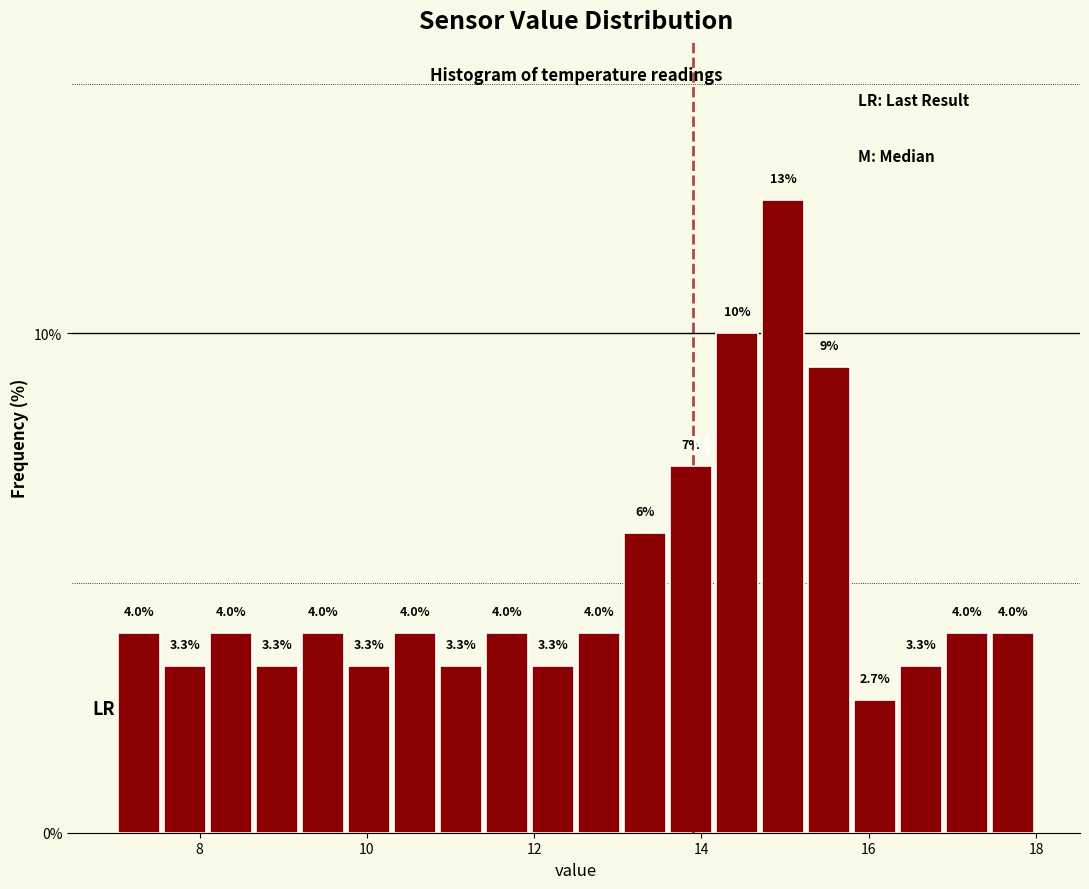

Read against the x-axis, roughly where is the centre of the tallest bar?

15.0